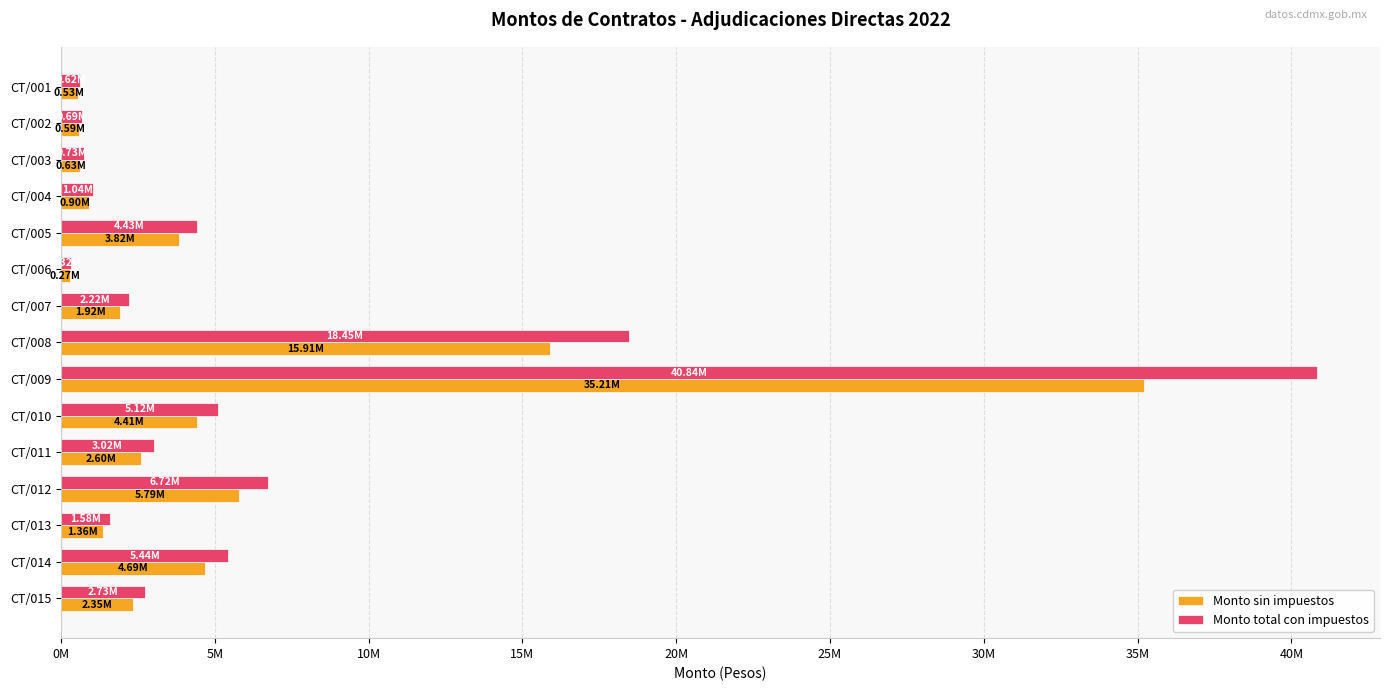

What are all the series names shown in the legend?

Monto sin impuestos, Monto total con impuestos